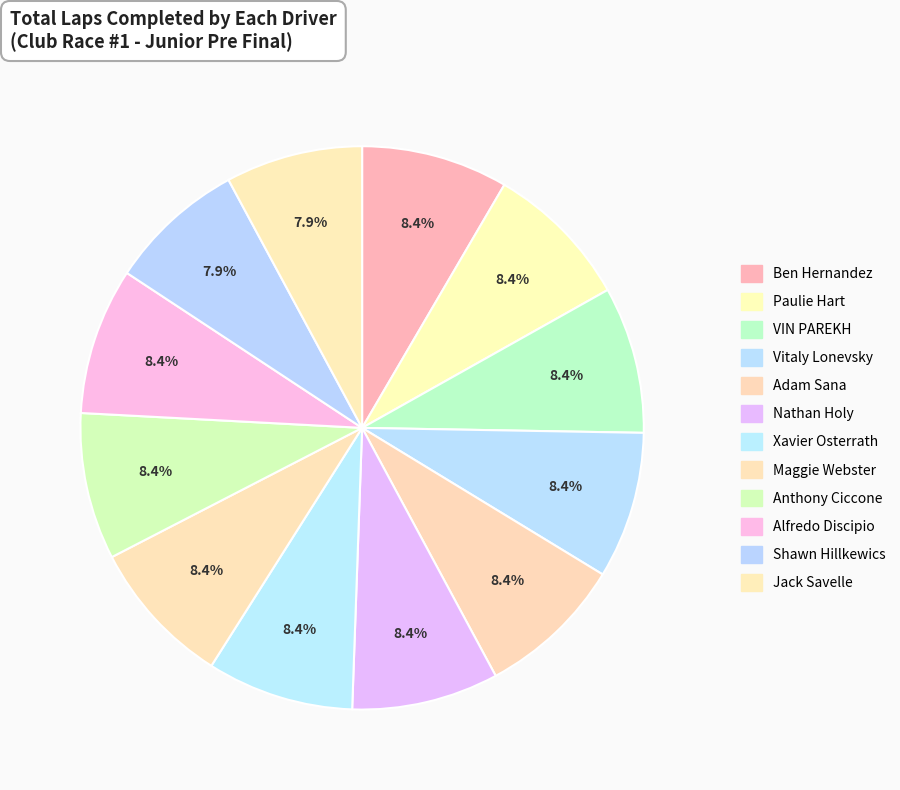

Rank the categories by value from lowest to highest.

Shawn Hillkewics, Jack Savelle, Ben Hernandez, Paulie Hart, VIN PAREKH, Vitaly Lonevsky, Adam Sana, Nathan Holy, Xavier Osterrath, Maggie Webster, Anthony Ciccone, Alfredo Discipio